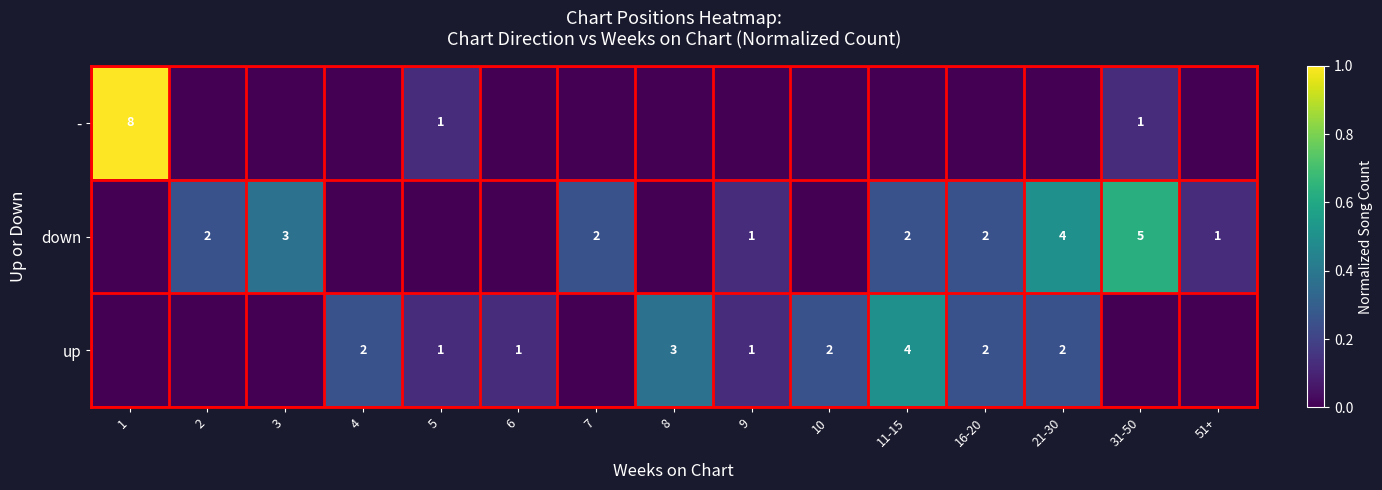

Is the value of up at 10 greater than the value of down at 51+?

Yes